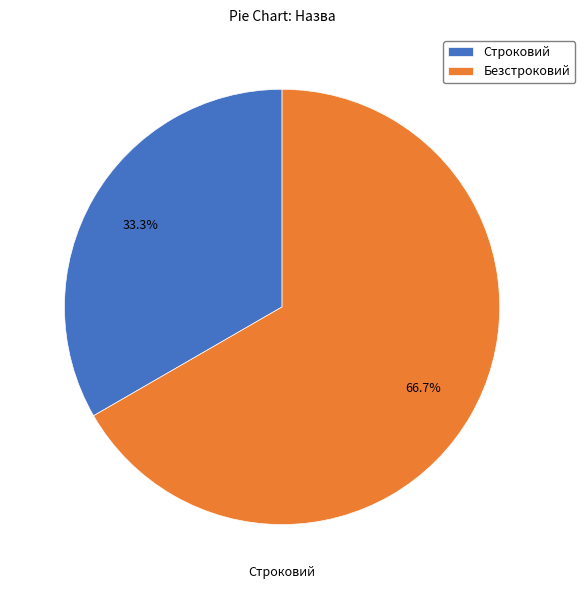

Does any single category account for the majority?

Yes